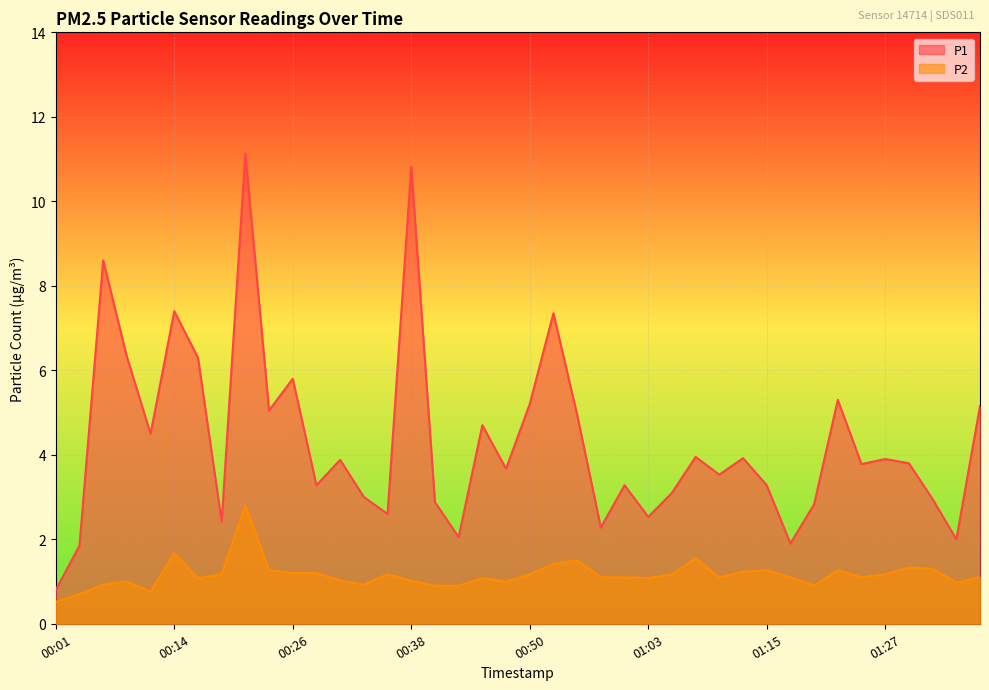

In P1, how many points are higher than both neighbors (excluding endpoints)?

13